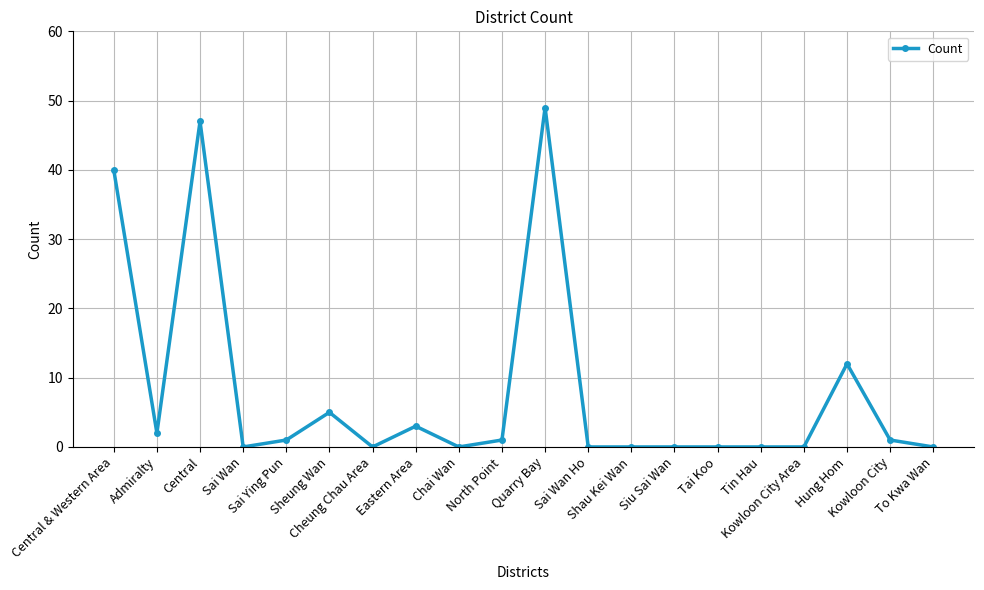

What is the maximum value shown in the chart?

49